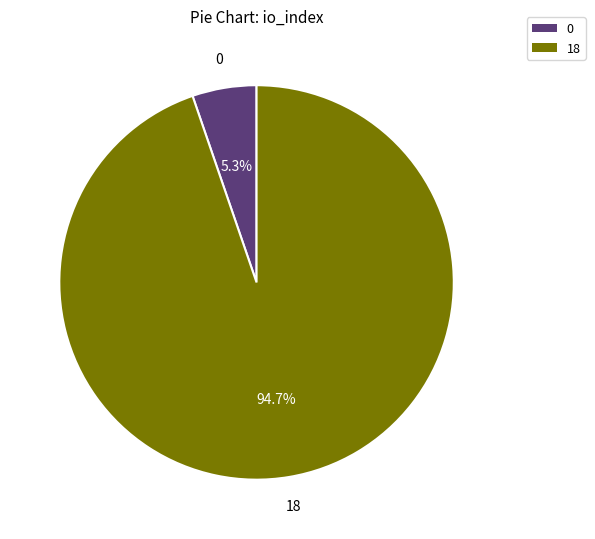

Combined, what portion of the pie is 18 and 0?

100.0%